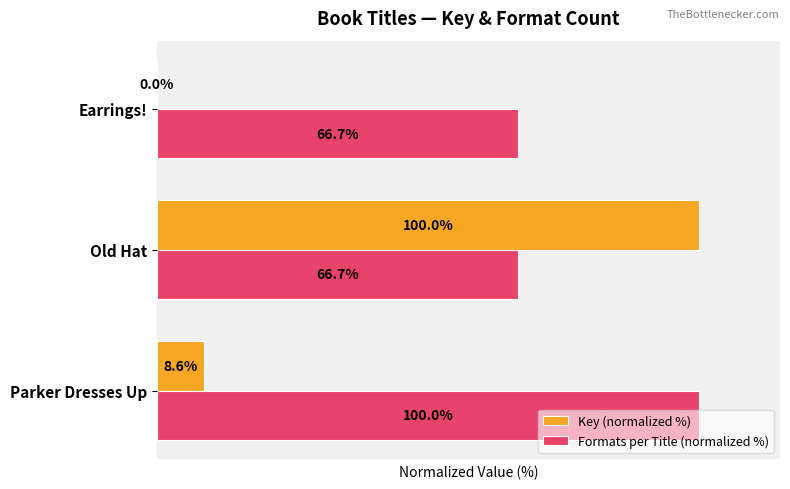

Between Old Hat and Earrings!, which series saw the biggest shift?

Key (normalized %)